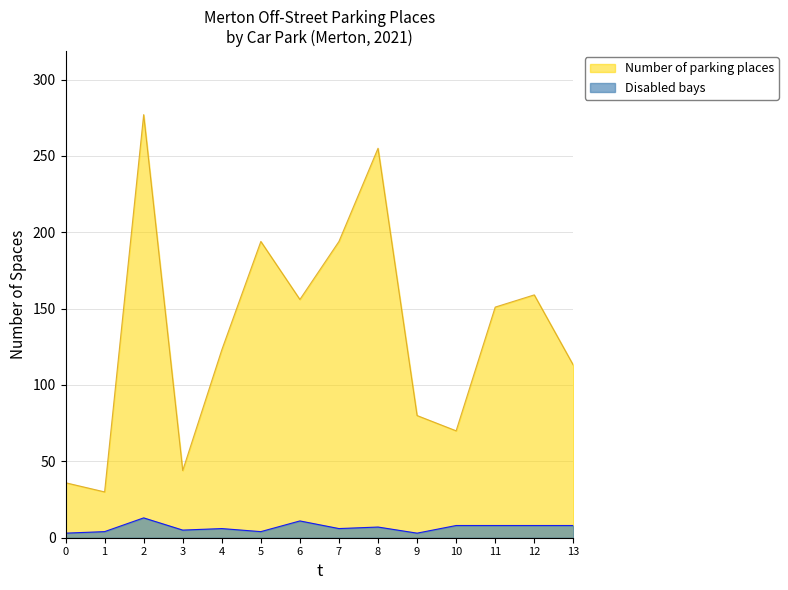

What value does the Number of parking places series have at 1?

30